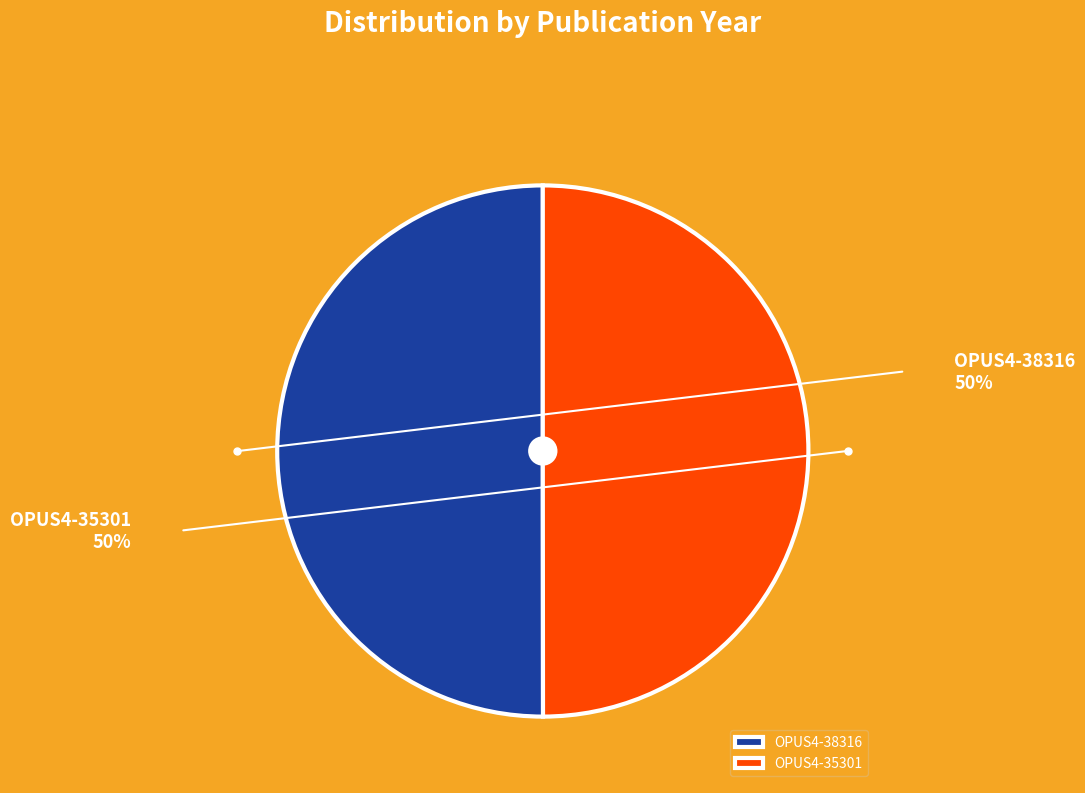

What is the ratio of the value at OPUS4-38316 to the value at OPUS4-35301?

1.0